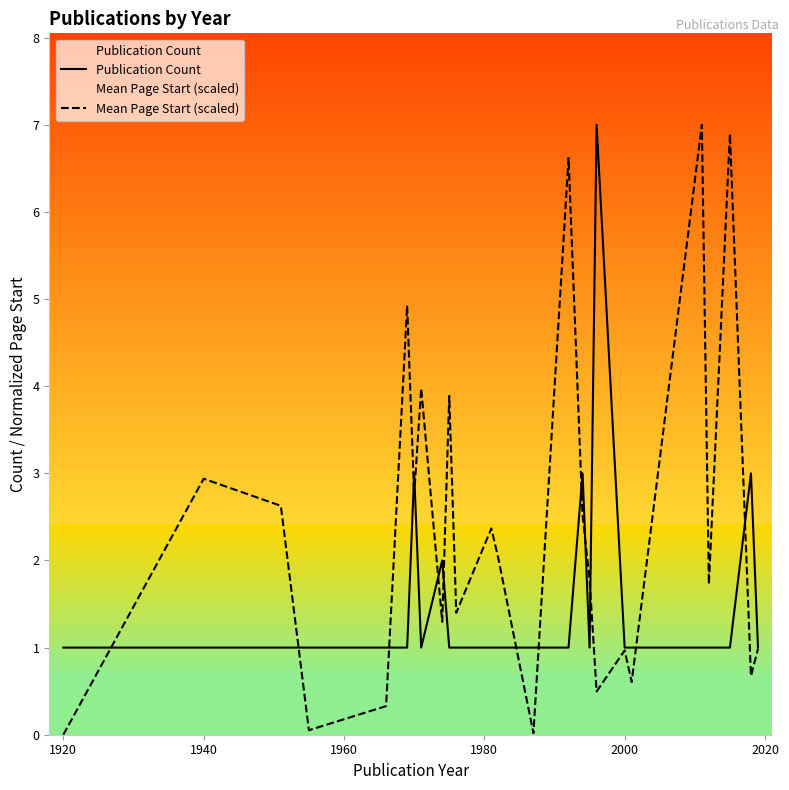

What is the maximum value shown in the chart?

7.0